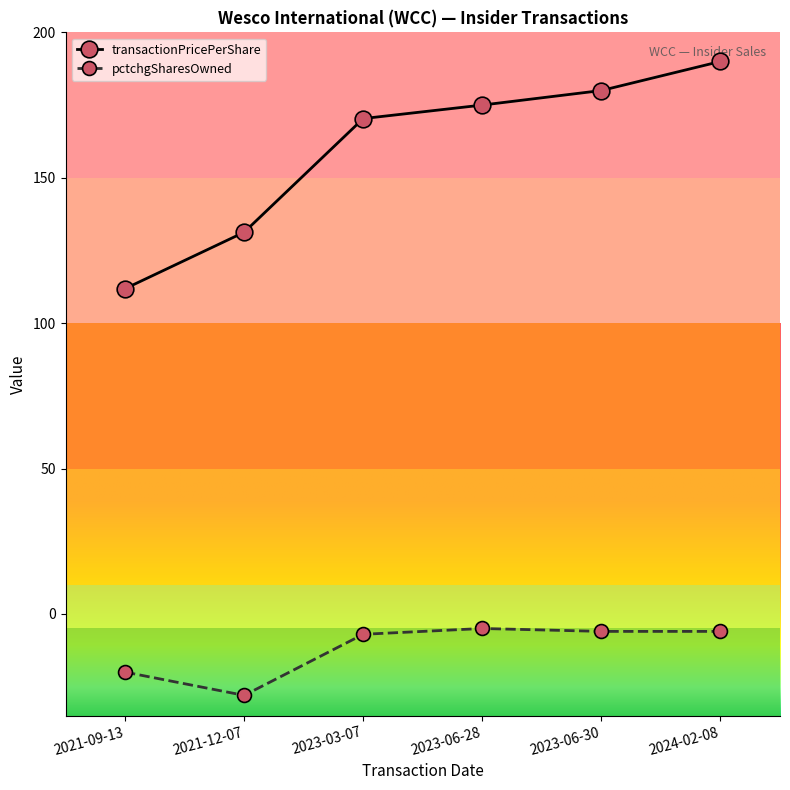

What is the difference between the highest and lowest values at 2024-02-08?

196.0